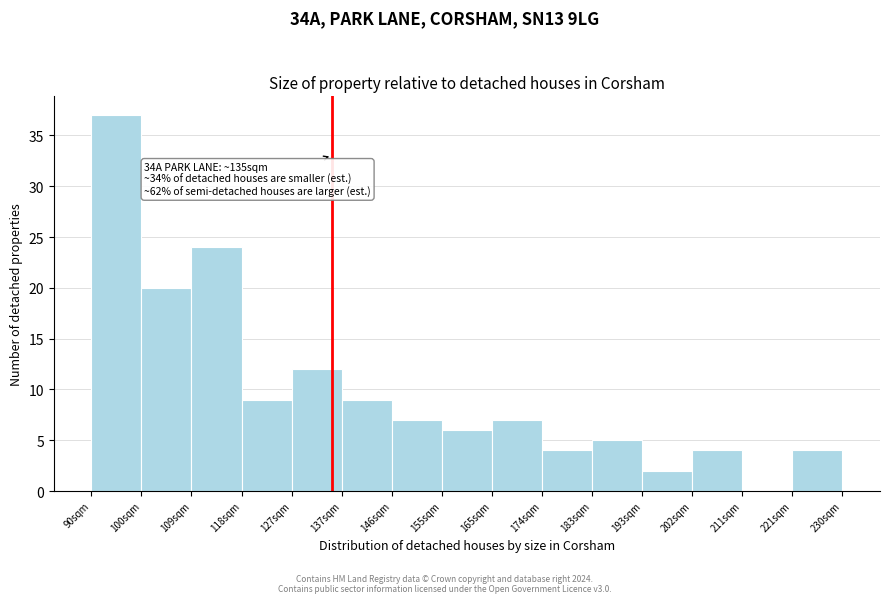

Which range on the x-axis has the tallest bar?

90 to 100